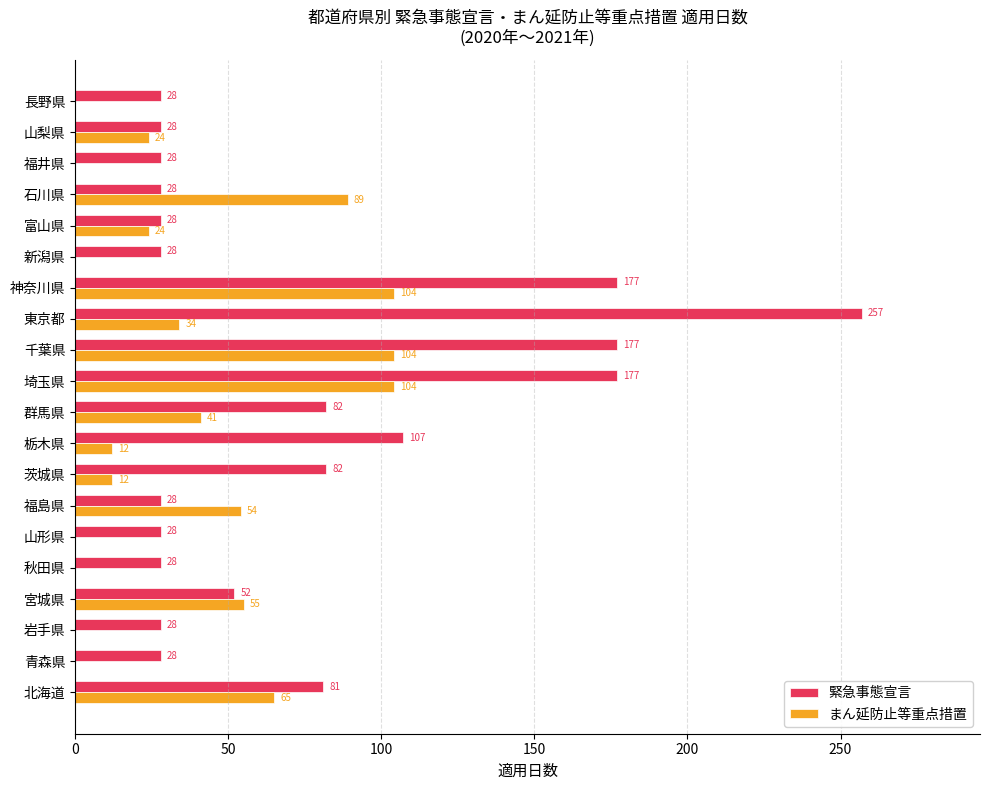

The value of まん延防止等重点措置 at 宮城県 is 76. True or false?

False